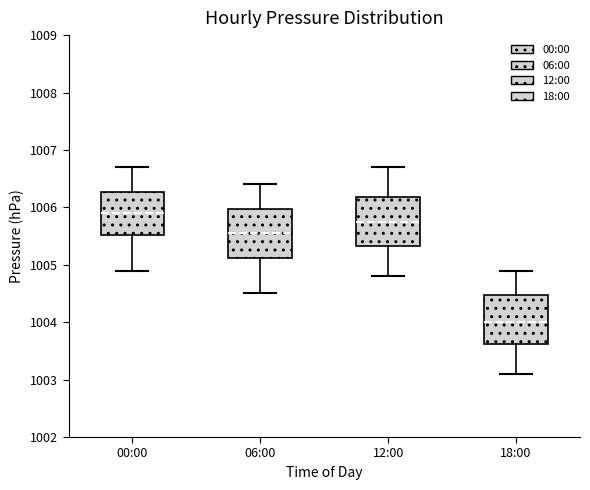

Reading left to right, transcribe this box plot: for each box, give where its median line is, the range the box spans, and where its two whiskers end, as read against the y-axis. The values are not printed on the chart, so give them approximately, as read against the axis.

00:00: median 1005.9, box 1005.5 to 1006.3, whiskers 1004.9 to 1006.7
06:00: median 1005.6, box 1005.1 to 1006.0, whiskers 1004.5 to 1006.4
12:00: median 1005.8, box 1005.3 to 1006.2, whiskers 1004.8 to 1006.7
18:00: median 1004.0, box 1003.6 to 1004.5, whiskers 1003.1 to 1004.9